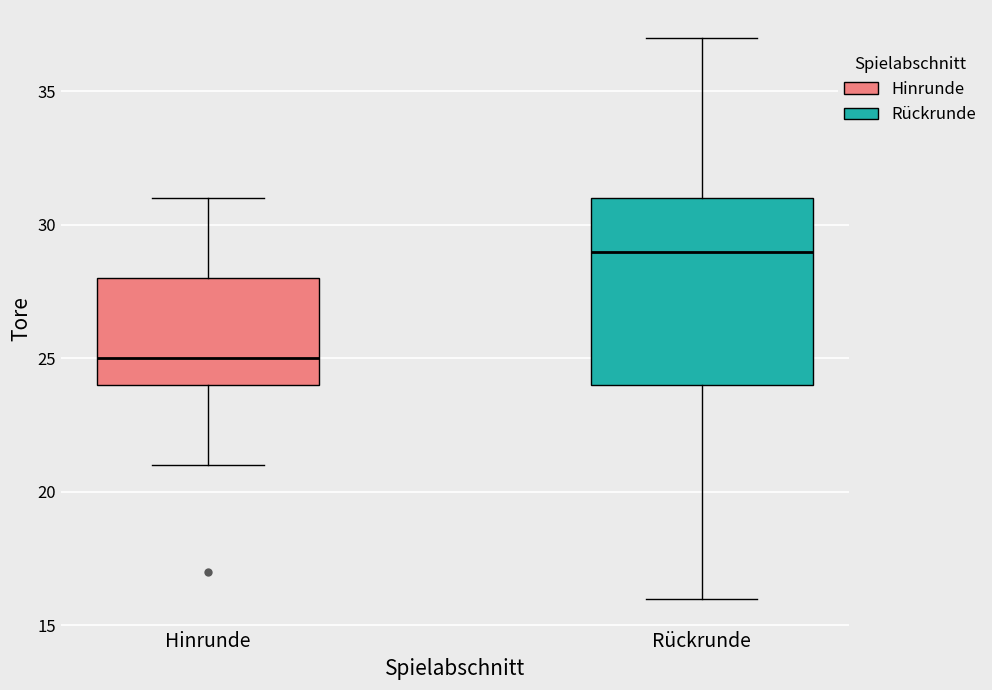

Reading left to right, read every box against the y-axis: the position of its median line, the range the box covers, and the ends of its whiskers. The values are not printed on the chart, so give them approximately, as read against the axis.

Hinrunde: median 25, box 24 to 28, whiskers 21 to 31
Rückrunde: median 29, box 24 to 31, whiskers 16 to 37